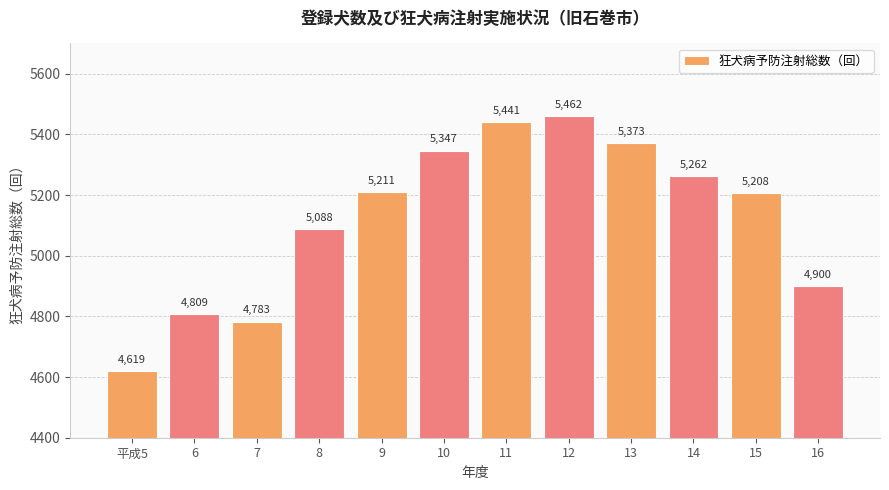

How many bars are there in total?

12